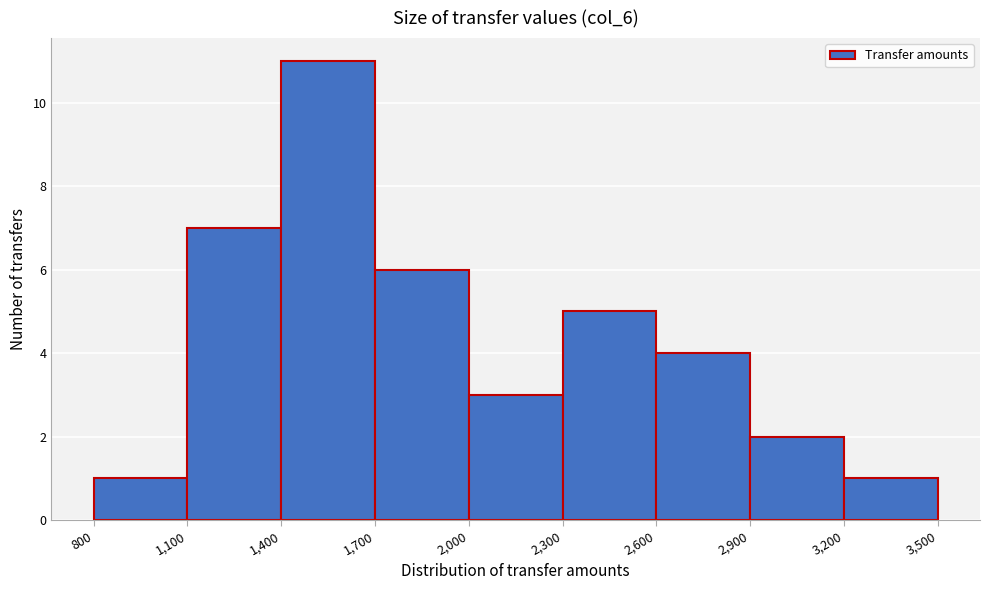

Reading left to right, list every bar in this chart as the range it spans on the x-axis followed by its height. The values are not printed on the chart, so give them approximately, as read against the axis.

800 to 1,100: 1
1,100 to 1,400: 7
1,400 to 1,700: 11
1,700 to 2,000: 6
2,000 to 2,300: 3
2,300 to 2,600: 5
2,600 to 2,900: 4
2,900 to 3,200: 2
3,200 to 3,500: 1